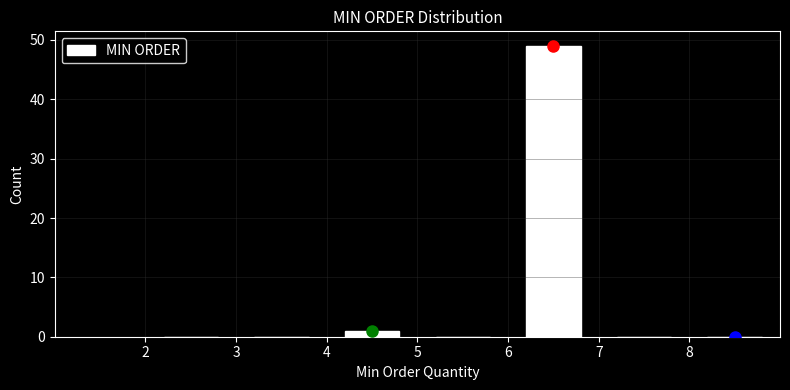

Reading left to right, transcribe this chart: for each bar, give the range it covers on the x-axis and its height. The values are not printed on the chart, so give them approximately, as read against the axis.

2 to 3: 0
3 to 4: 0
4 to 5: 1
5 to 6: 0
6 to 7: 49
7 to 8: 0
8 to 9: 0